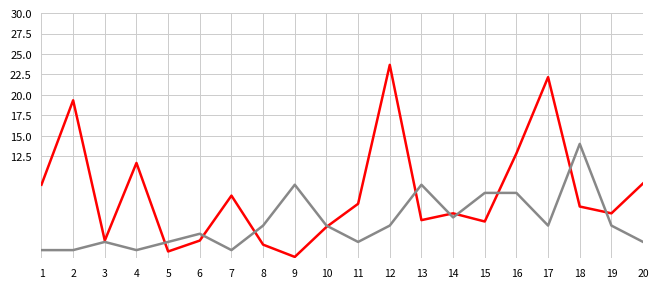

At which category does the chart reach its minimum across all series?

9